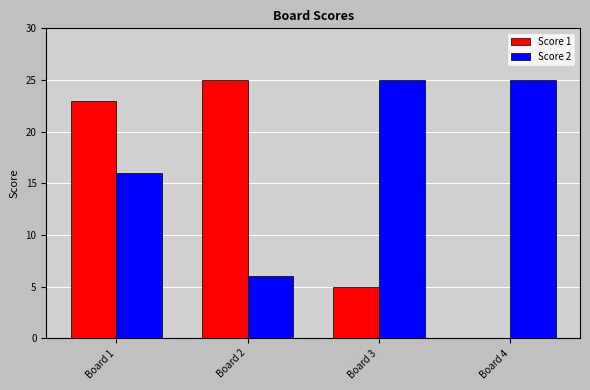

What is the maximum value for Score 2?

25